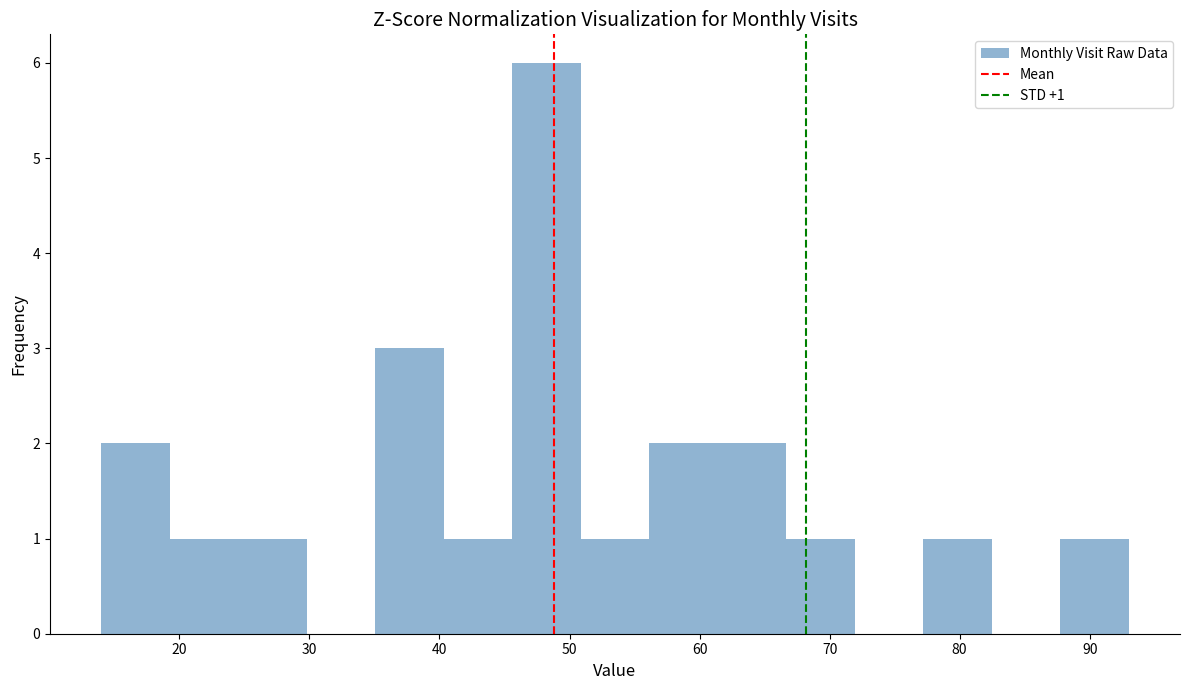

Over which range of the x-axis is the bar tallest?

46 to 51